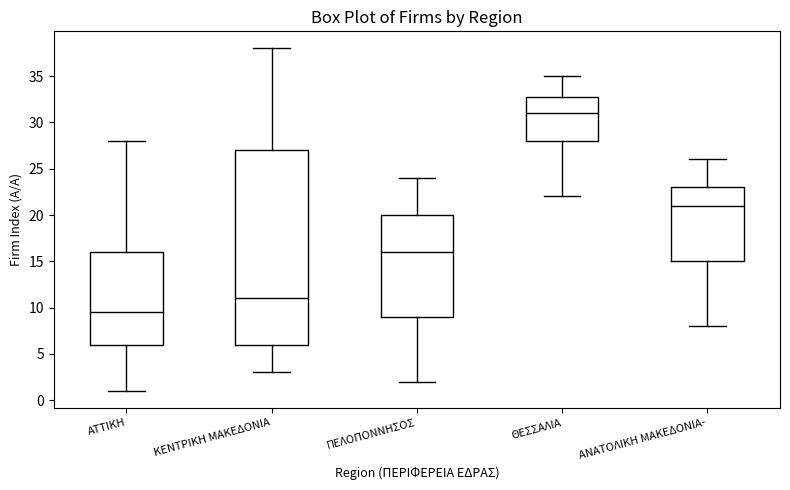

Reading left to right, transcribe this box plot: for each box, give where its median line is, the range the box spans, and where its two whiskers end, as read against the y-axis. The values are not printed on the chart, so give them approximately, as read against the axis.

ΑΤΤΙΚΗ: median 9.5, box 6.0 to 16.0, whiskers 1.0 to 28.0
ΚΕΝΤΡΙΚΗ ΜΑΚΕΔΟΝΙΑ: median 11.0, box 6.0 to 27.0, whiskers 3.0 to 38.0
ΠΕΛΟΠΟΝΝΗΣΟΣ: median 16.0, box 9.0 to 20.0, whiskers 2.0 to 24.0
ΘΕΣΣΑΛΙΑ: median 31.0, box 28.0 to 33.0, whiskers 22.0 to 35.0
ΑΝΑΤΟΛΙΚΗ ΜΑΚΕΔΟΝΙΑ-: median 21.0, box 15.0 to 23.0, whiskers 8.0 to 26.0